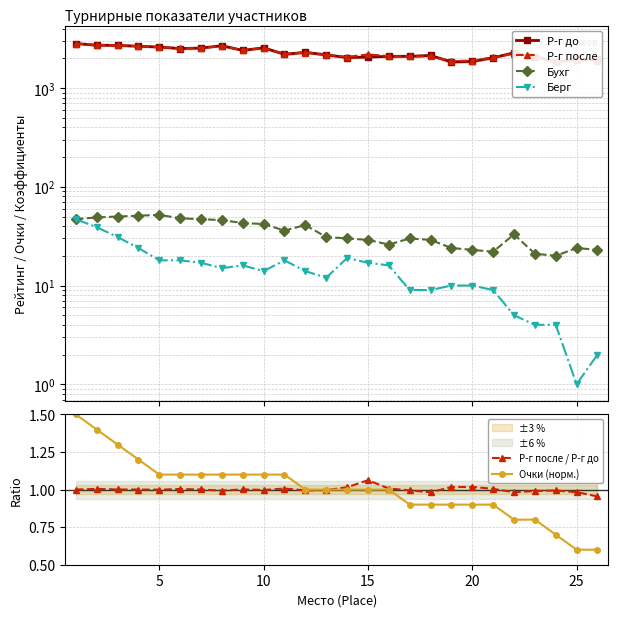

Count the number of categories in the chart.

26